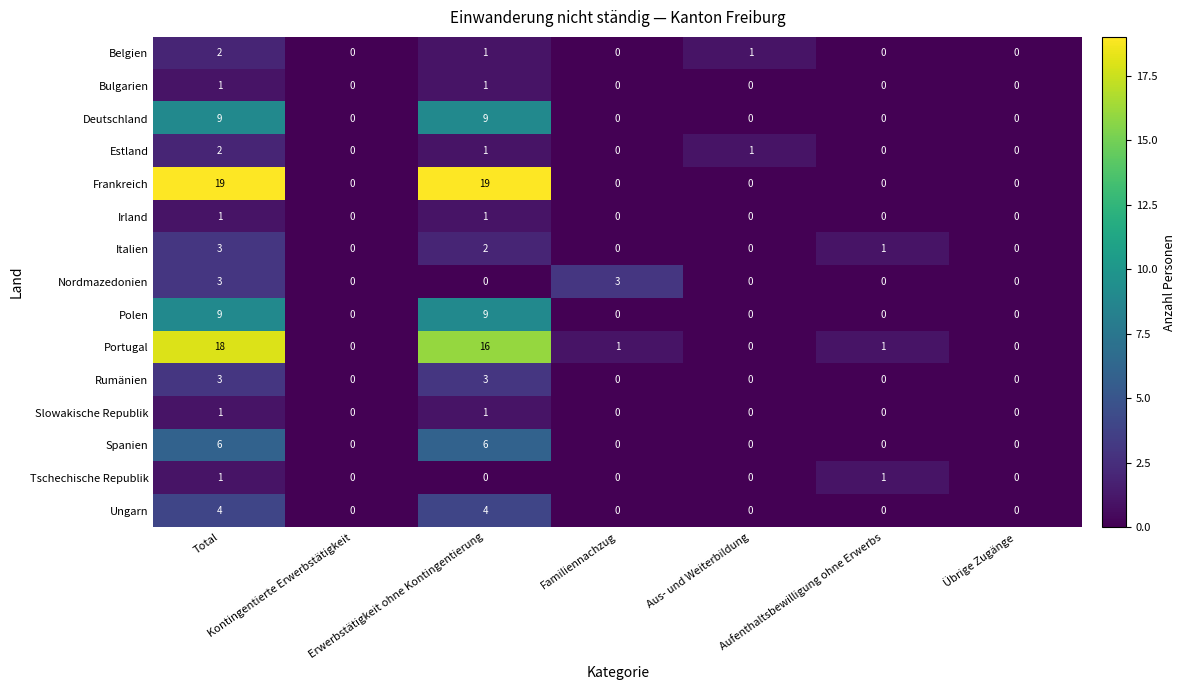

What is the sum of all Portugal values?

36